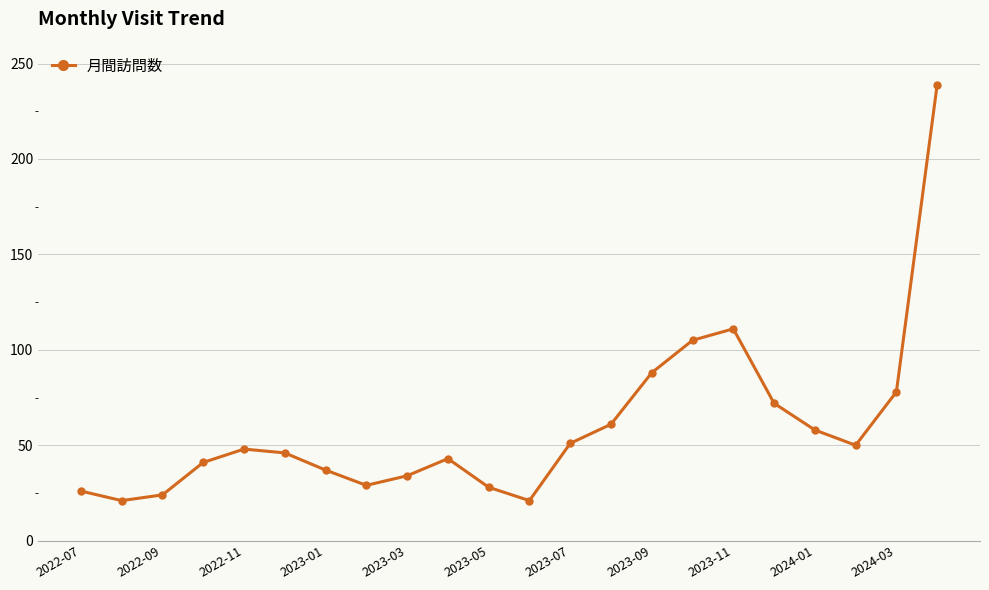

True or false: there are more than 0 points higher than both neighbors.

True